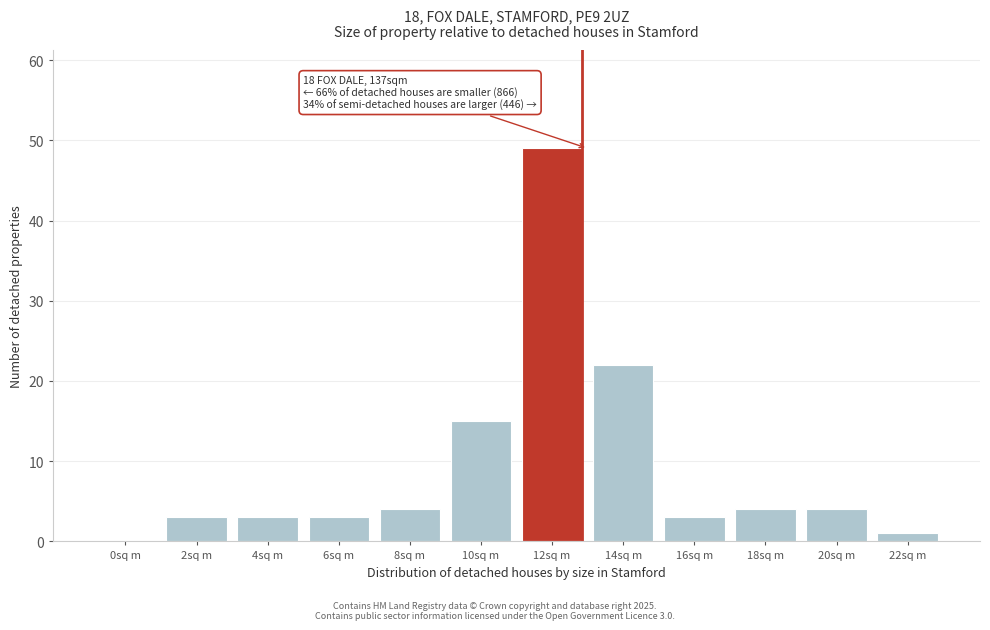

Reading left to right, transcribe all the data shown in this chart.

0sq m=0	2sq m=3	4sq m=3	6sq m=3	8sq m=4	10sq m=15	12sq m=49	14sq m=22	16sq m=3	18sq m=4	20sq m=4	22sq m=1